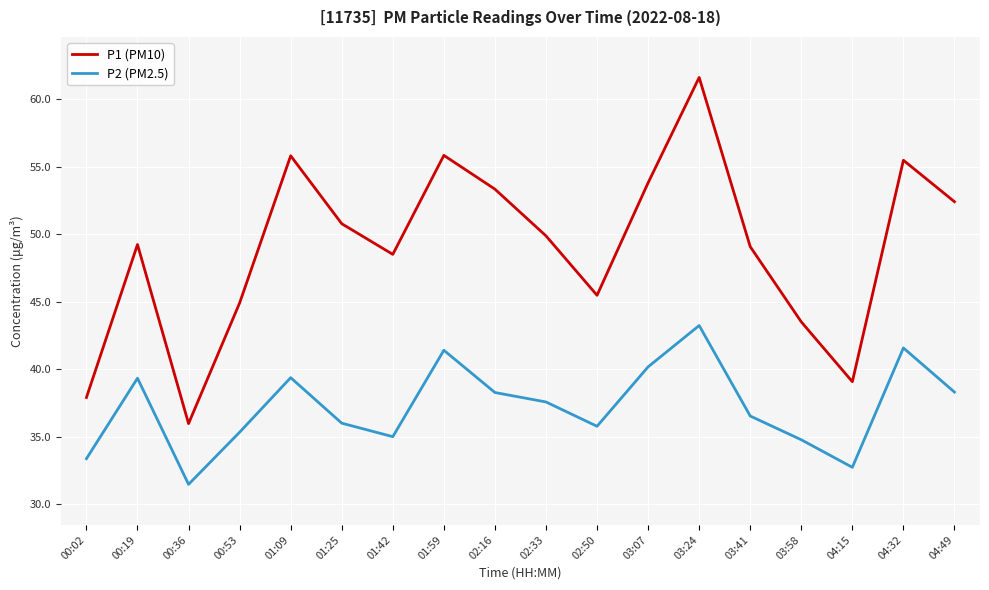

The value of P1 (PM10) at 03:24 is 92.1. True or false?

False